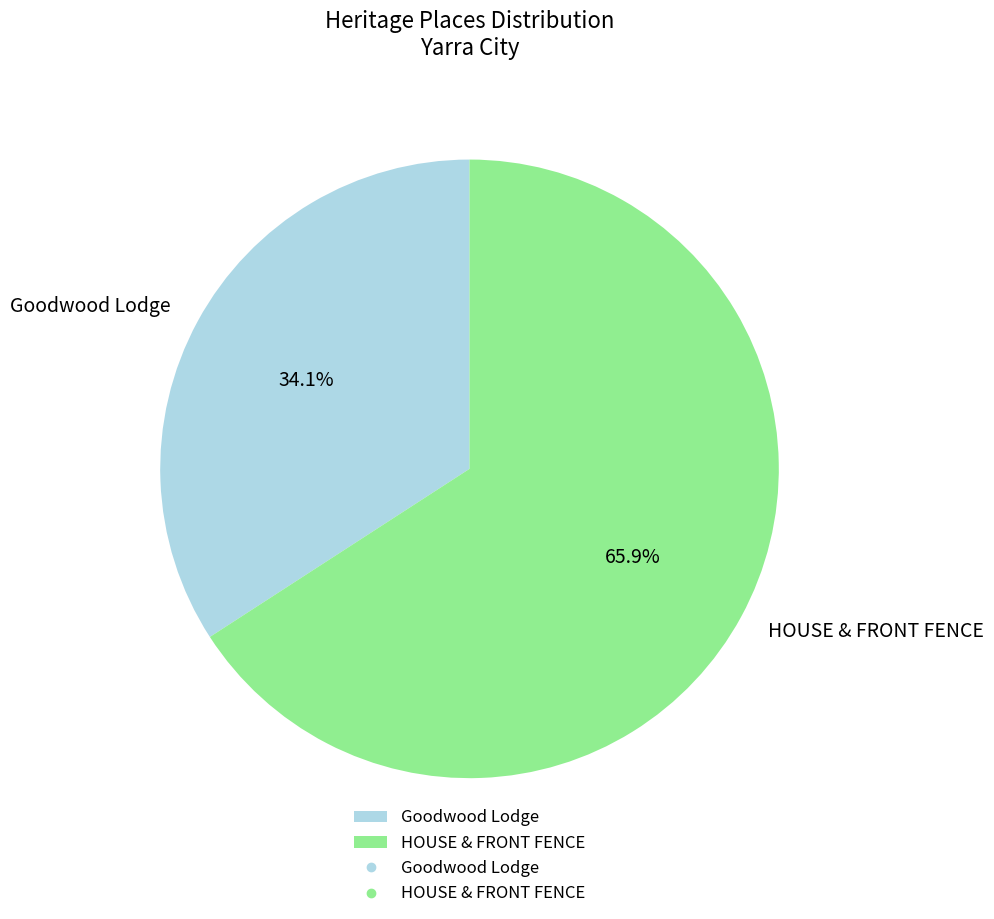

Approximately how many times larger is the value at HOUSE & FRONT FENCE compared to Goodwood Lodge?

1.9